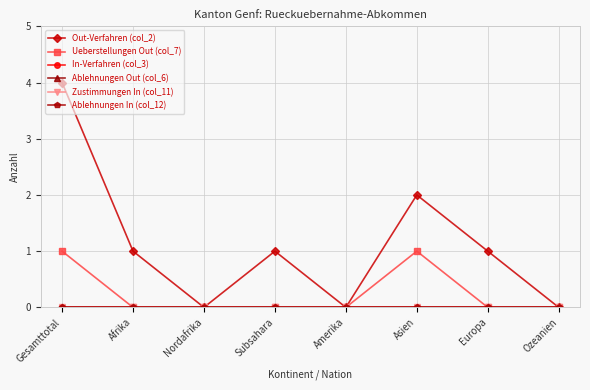

True or false: Zustimmungen In (col_11) has a value of 0 at Ozeanien.

True